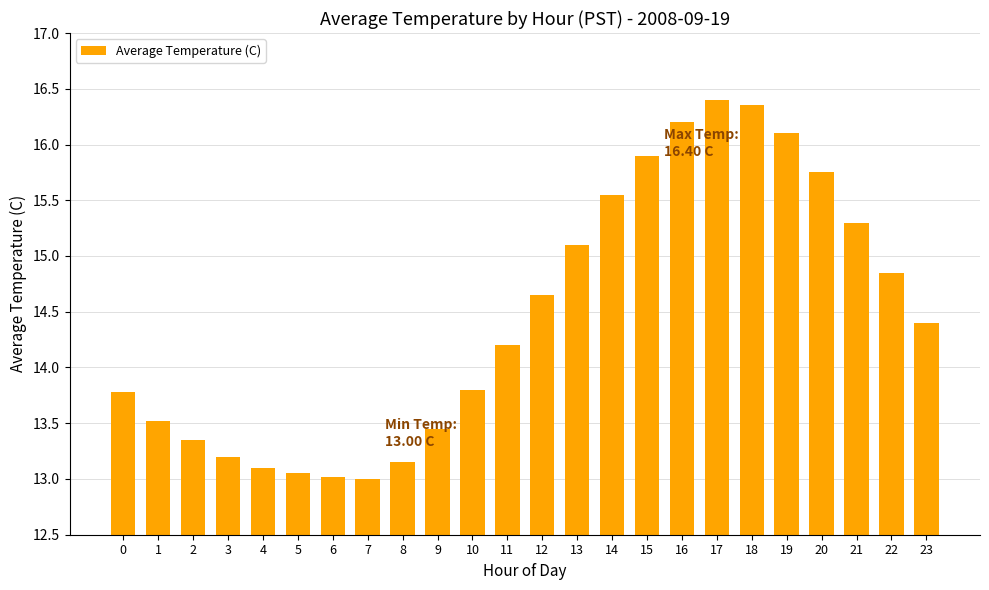

What is the minimum value shown in the chart?

13.0